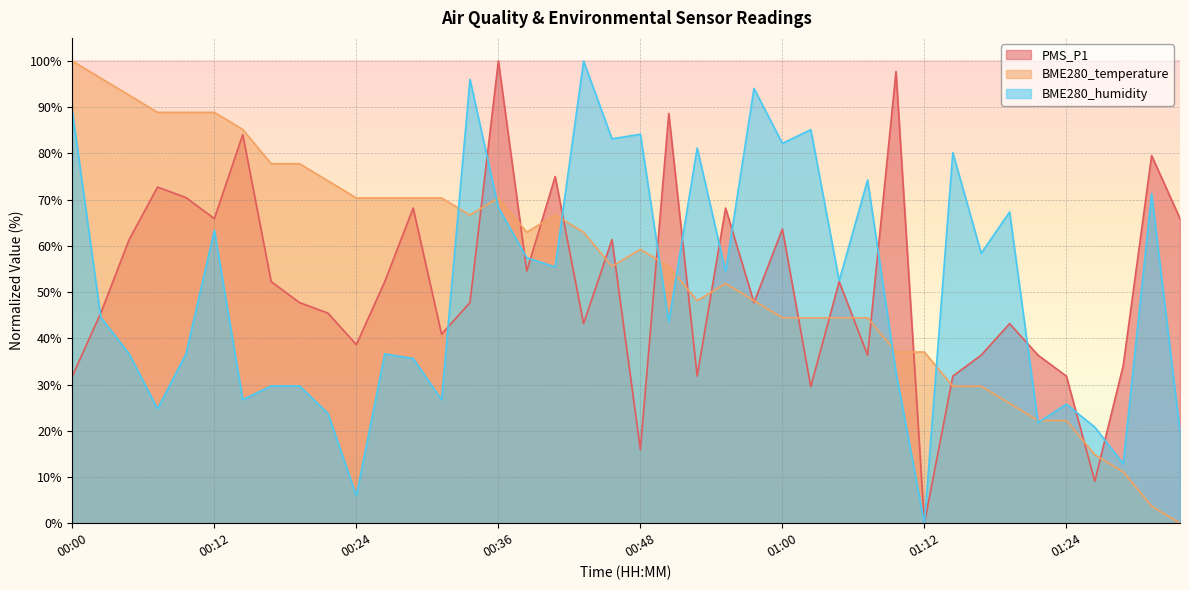

What position from the left is 00:41?

18